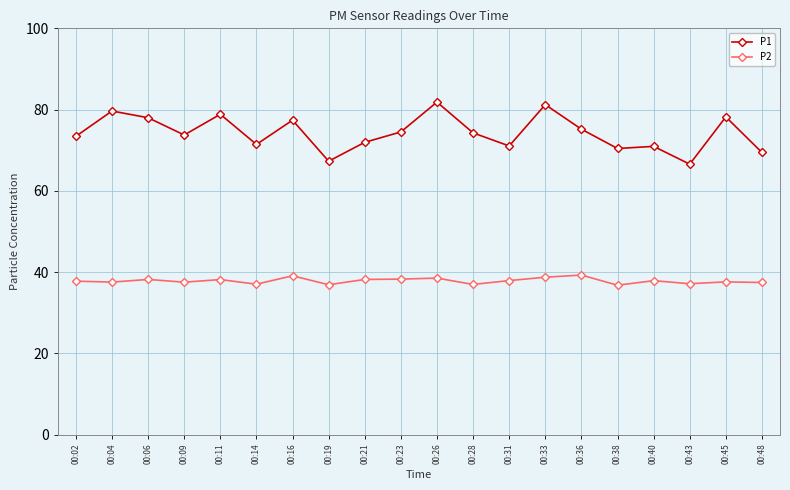

What is the minimum value for P1?

66.6